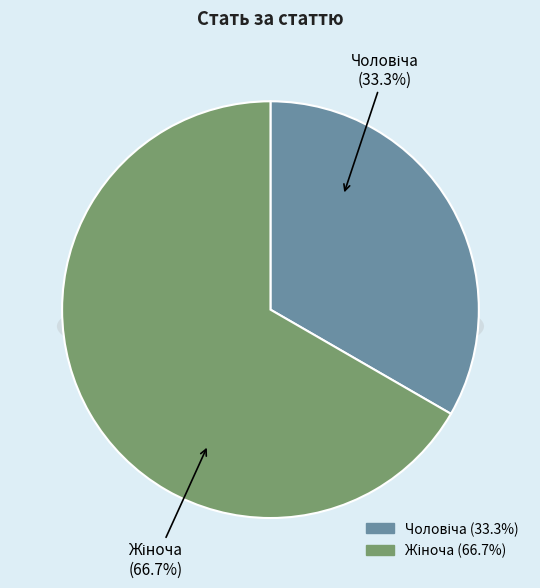

Which category has the smallest portion of the pie?

Чоловіча